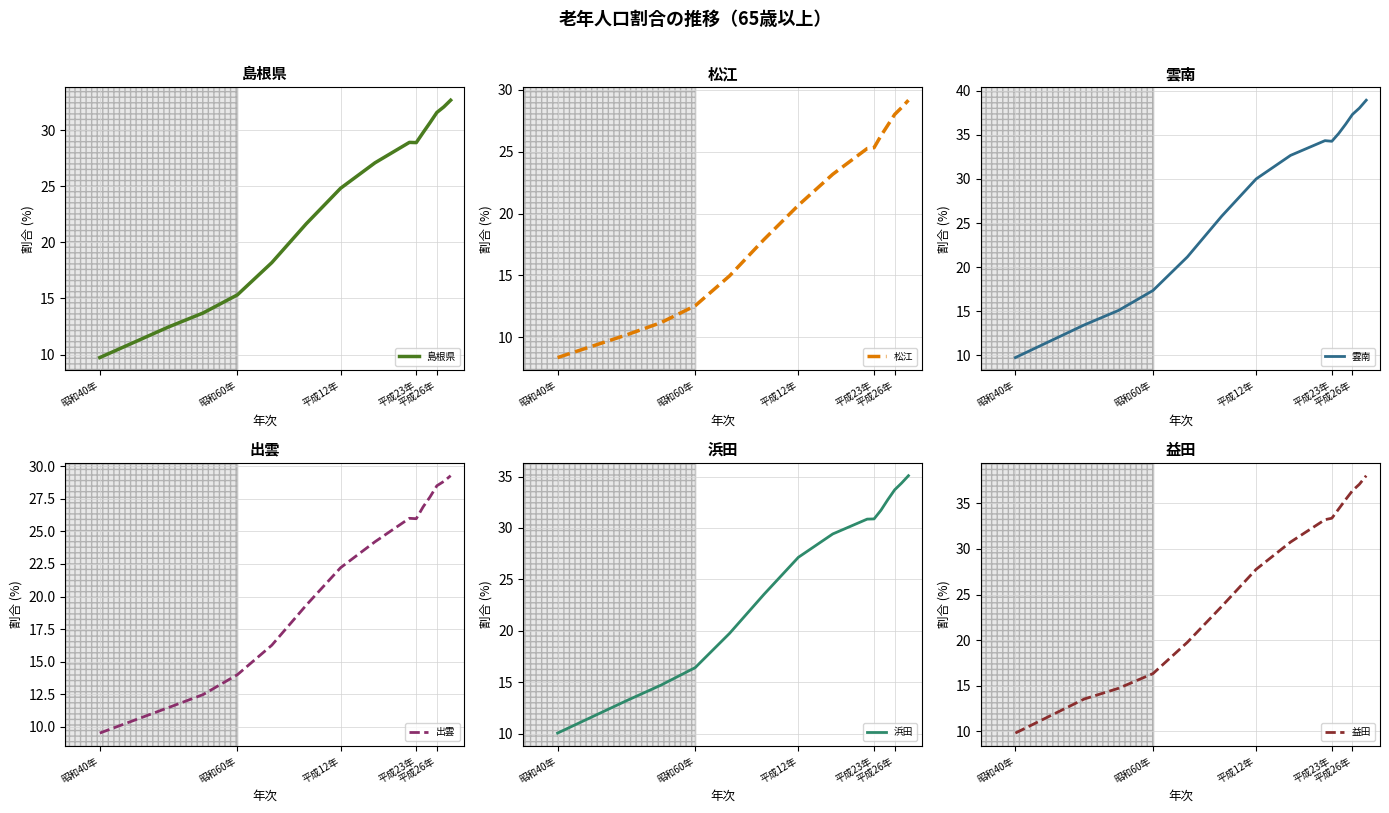

Which series has the largest range (max minus min)?

雲南